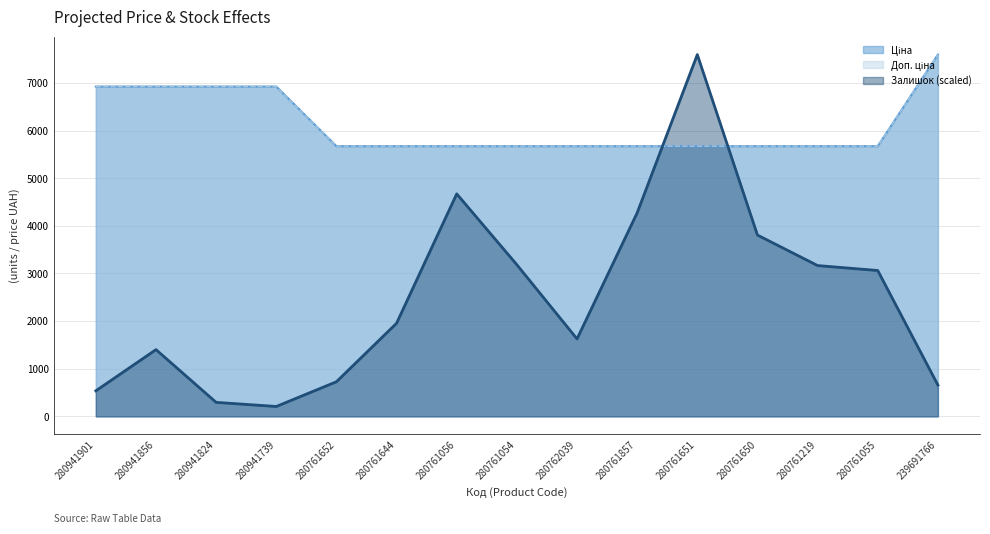

Is the value of Доп. ціна at 280761219 greater than the value of Залишок at 280761650?

Yes